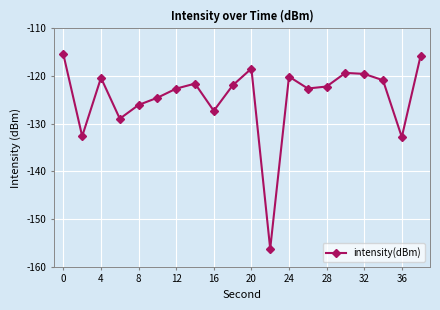

What is the value of the 19th point from the left?

-132.8